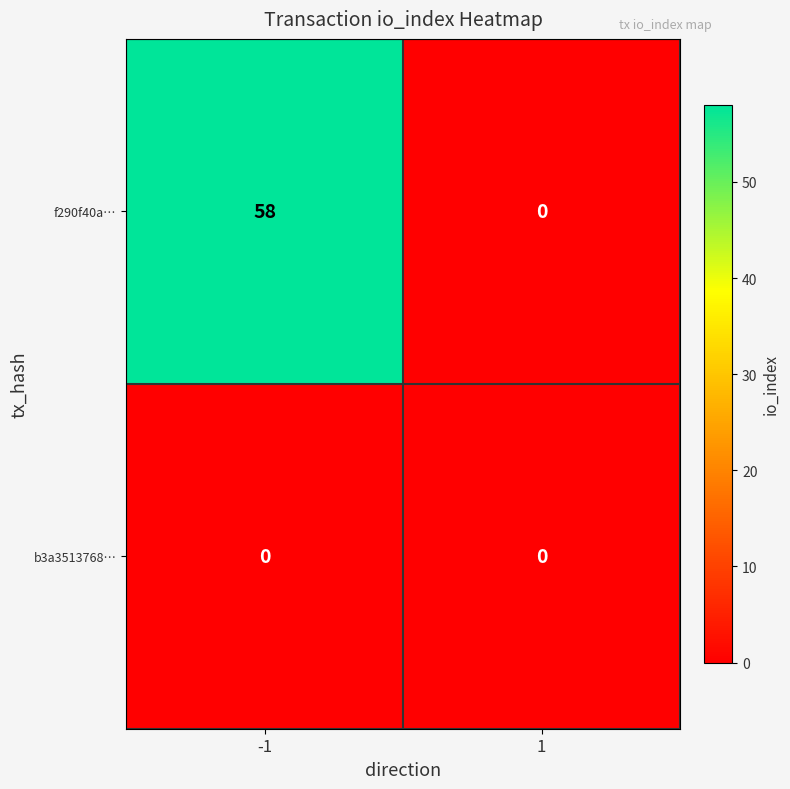

List the series in order of their overall mean, highest first.

f290f40a…, b3a3513768…